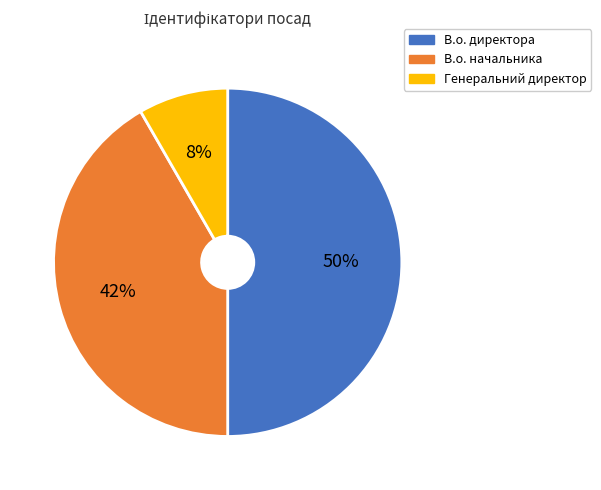

Is it true that Генеральний директор is 8% of the pie?

True